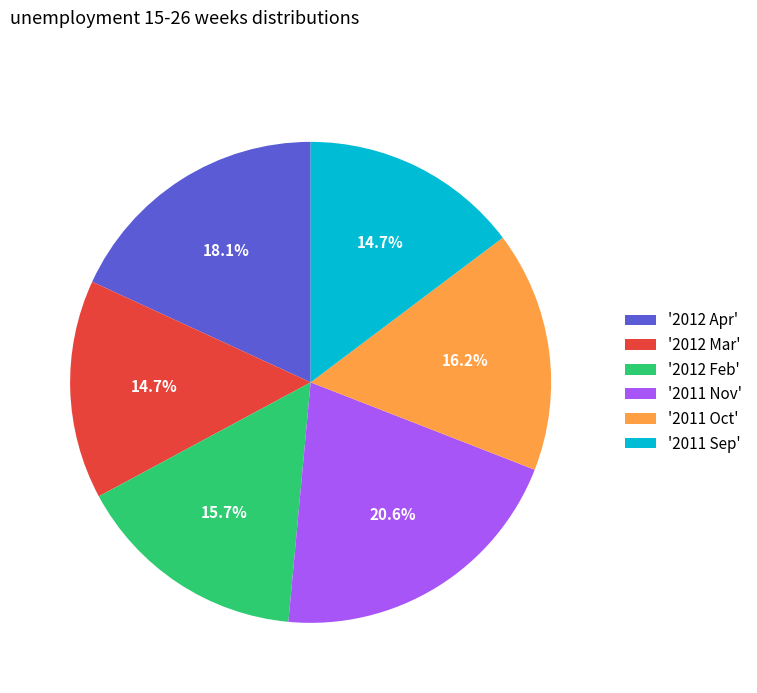

What portion of the pie excludes '2012 Mar'?

85.3%